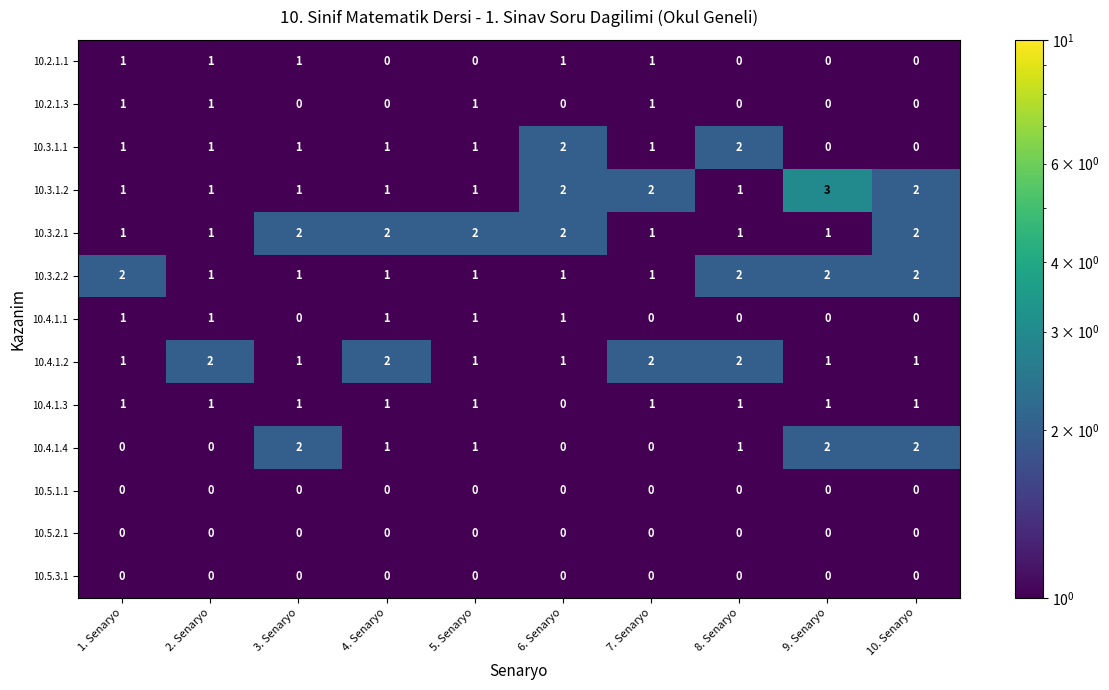

True or false: 10.4.1.4 has a value of 3 at 9. Senaryo.

False